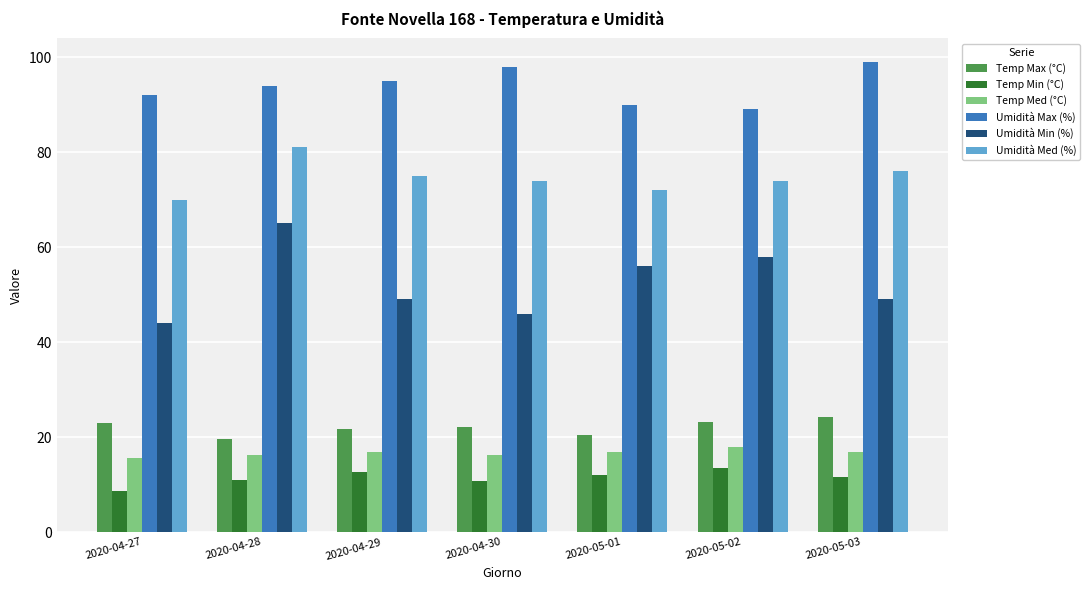

What is the maximum value for Temp Min (°C)?

13.4